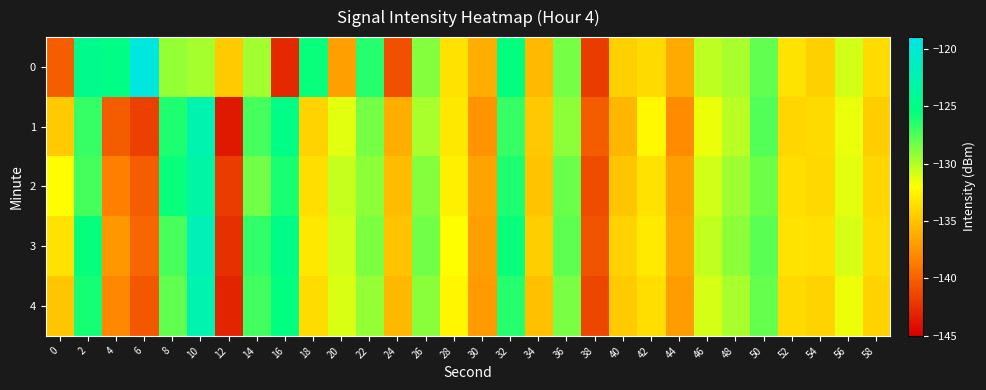

At 50, list the series in order from largest to smallest.

1, 3, 0, 4, 2